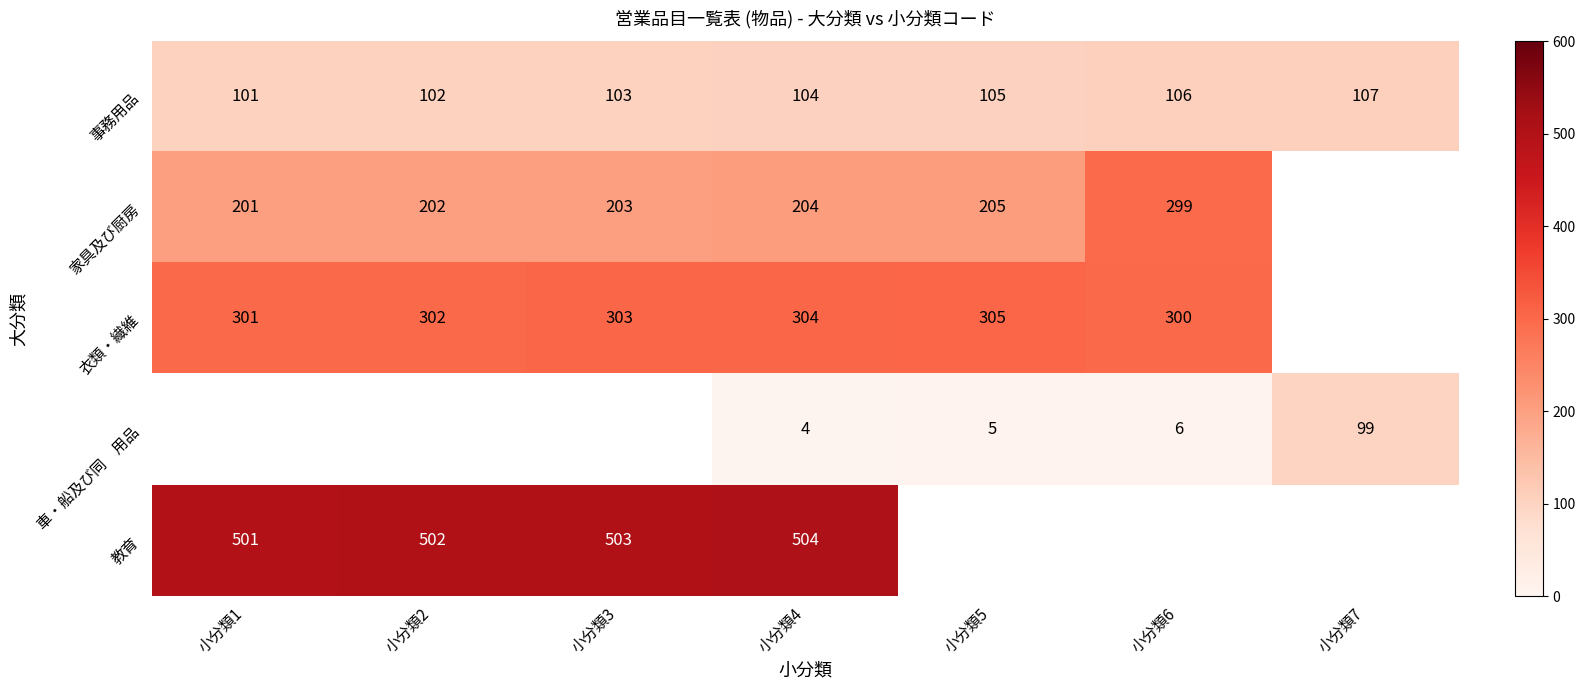

True or false: 事務用品 has a value of 102 at 小分類2.

True